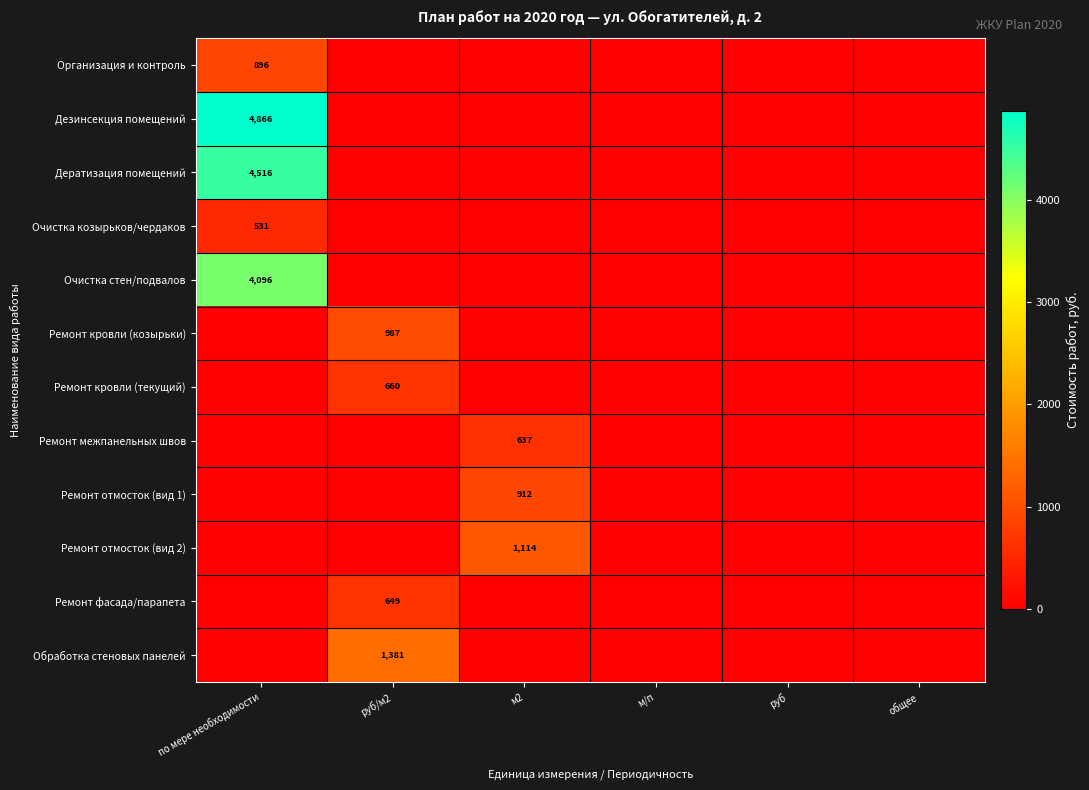

At which category does the chart reach its minimum across all series?

руб/м2